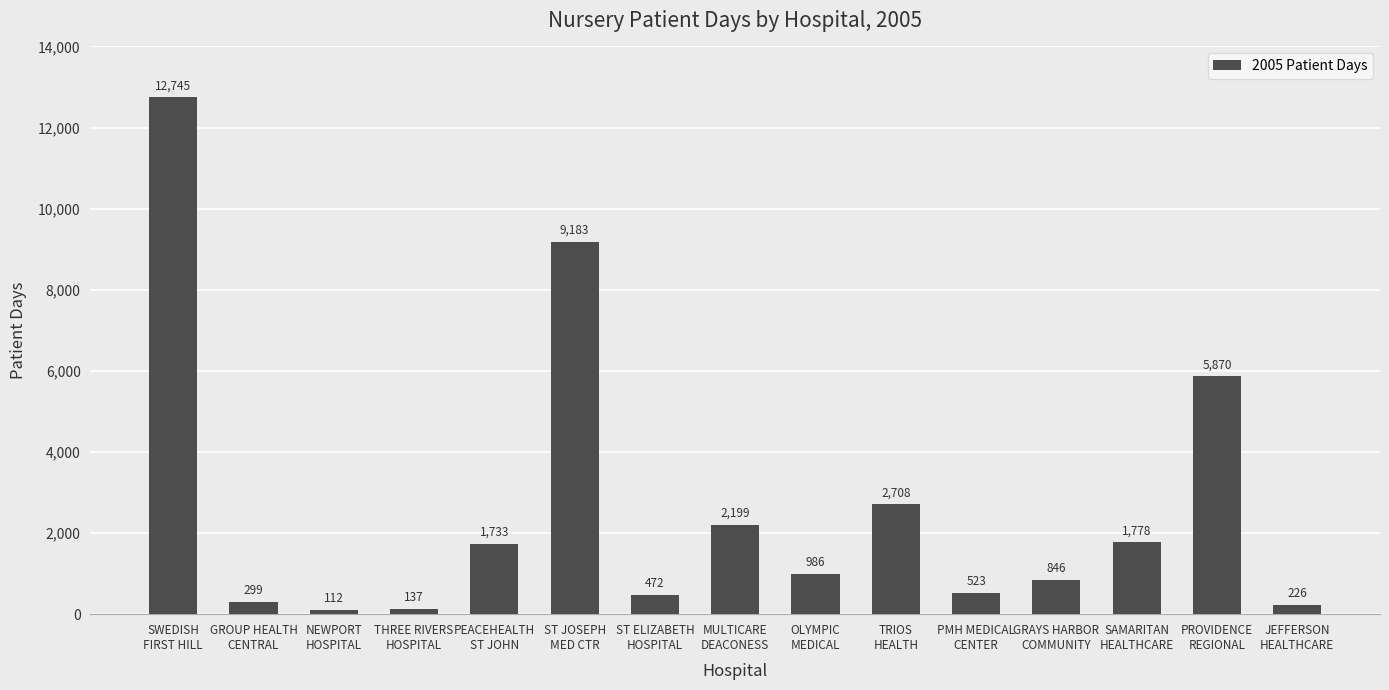

List the labels in order of value, largest first.

SWEDISH
FIRST HILL, ST JOSEPH
MED CTR, PROVIDENCE
REGIONAL, TRIOS
HEALTH, MULTICARE
DEACONESS, SAMARITAN
HEALTHCARE, PEACEHEALTH
ST JOHN, OLYMPIC
MEDICAL, GRAYS HARBOR
COMMUNITY, PMH MEDICAL
CENTER, ST ELIZABETH
HOSPITAL, GROUP HEALTH
CENTRAL, JEFFERSON
HEALTHCARE, THREE RIVERS
HOSPITAL, NEWPORT
HOSPITAL